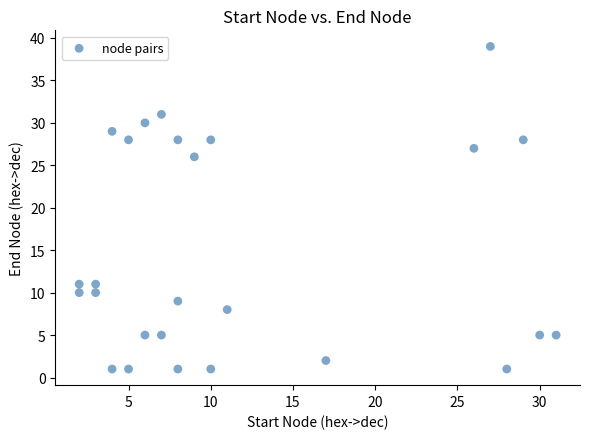

What is the range of Y values (max minus min)?

38